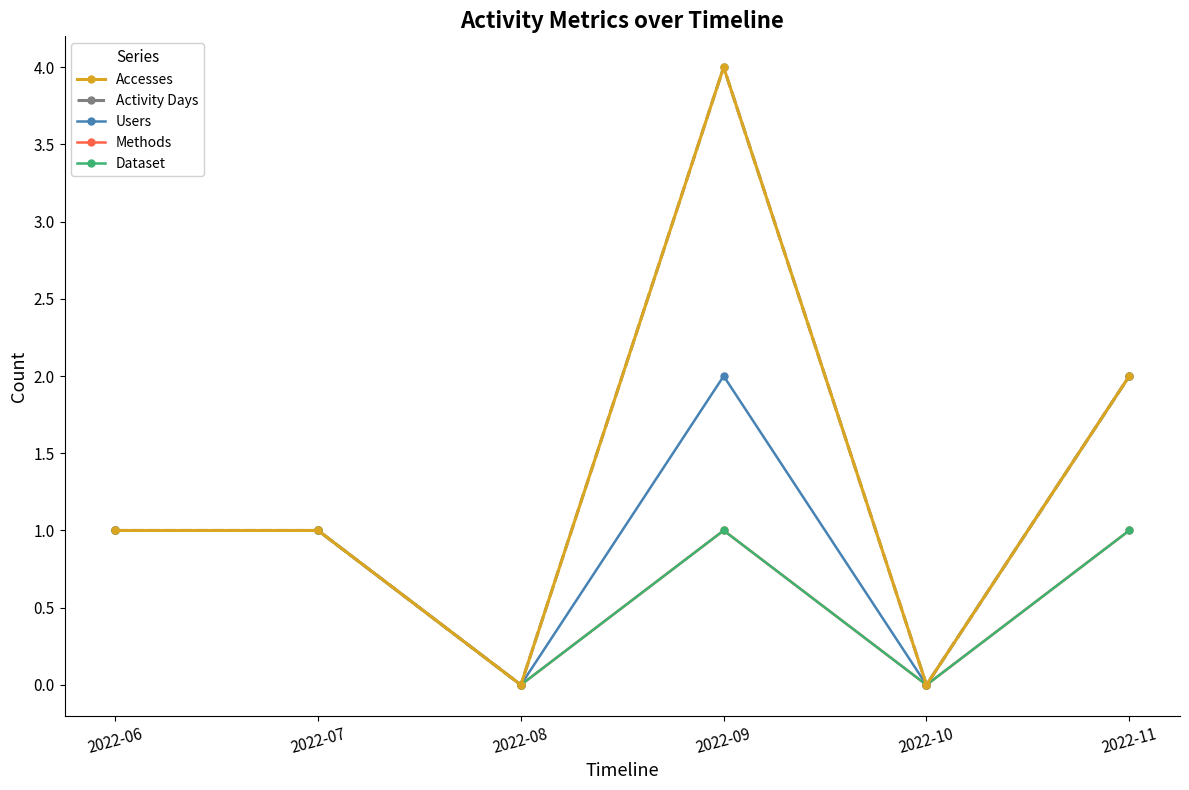

Is this an area chart (filled region under the line)?

No